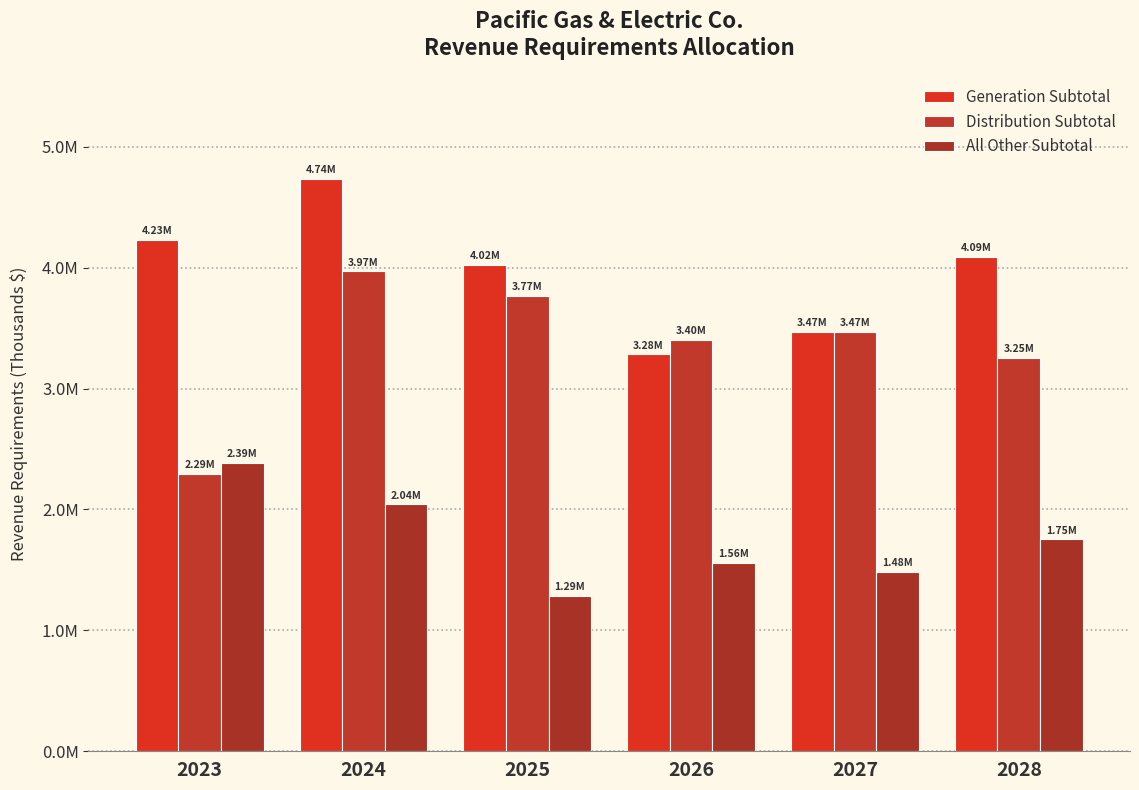

What is the value of the All Other Subtotal bar at the 6th from the left?

1751929.3